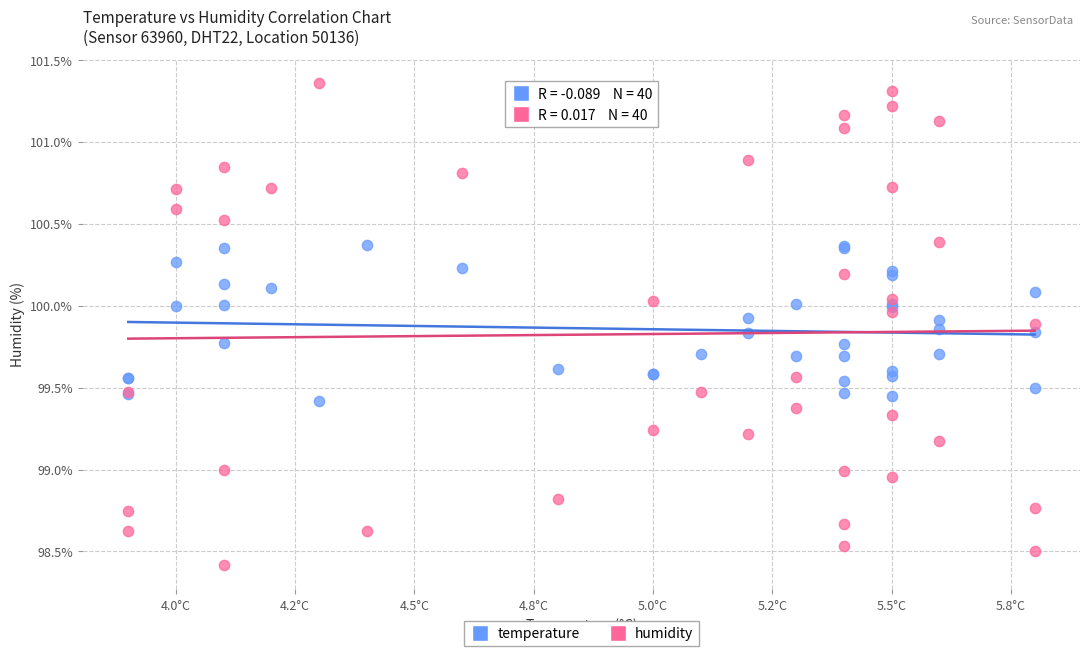

Which series contains the highest Y value?

humidity